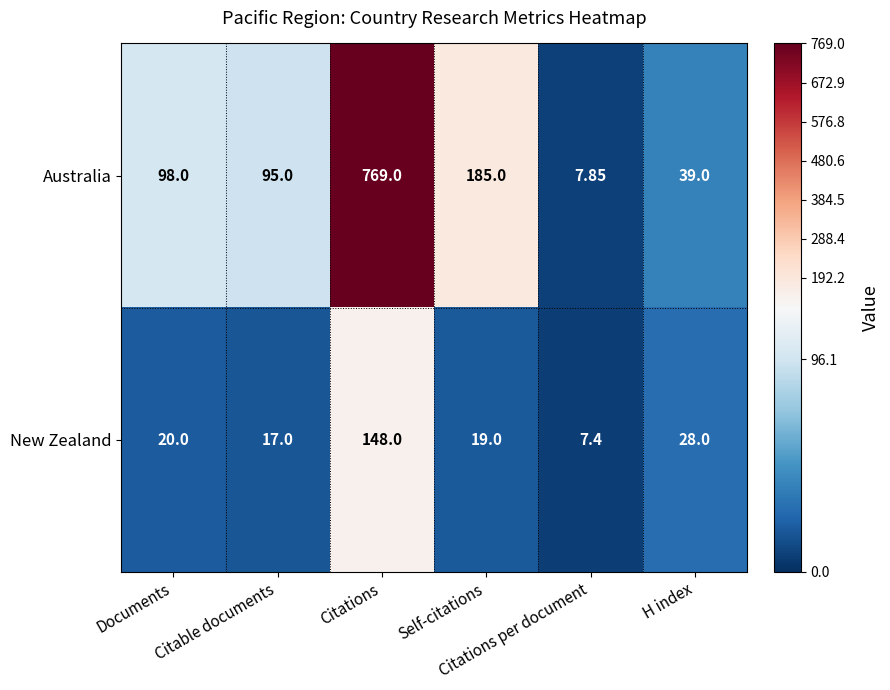

At which category does the chart reach its peak across all series?

Citations